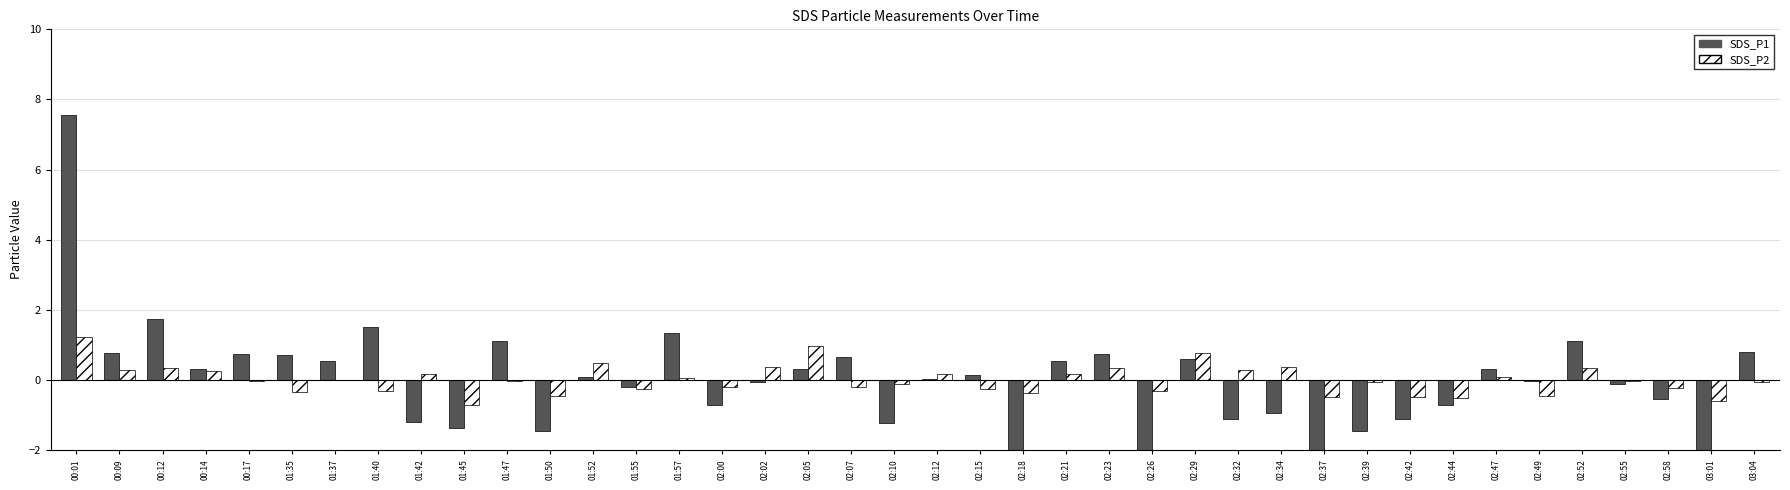

How many categories are shown in the chart?

40